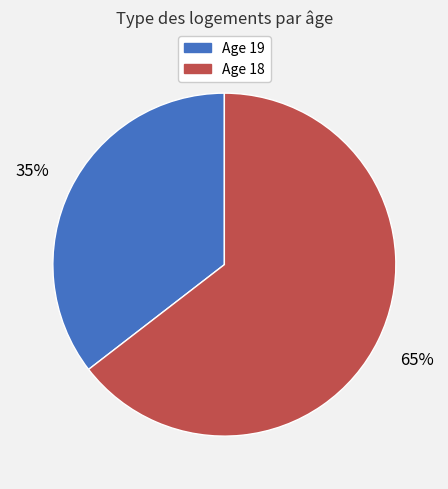

Combined, do Age 18 and Age 19 account for over 50%?

Yes